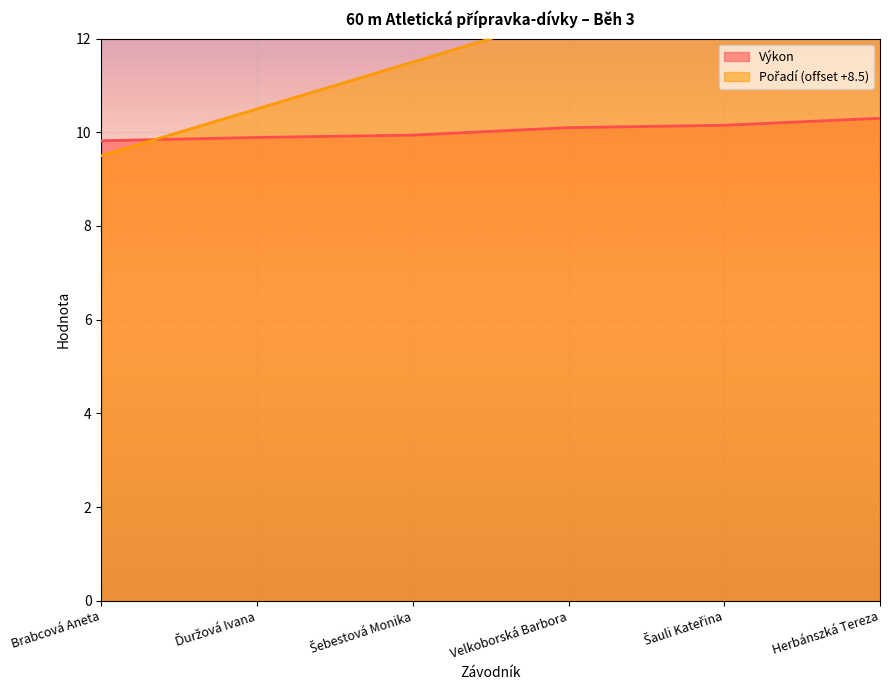

Which series has the largest range (max minus min)?

Pořadí